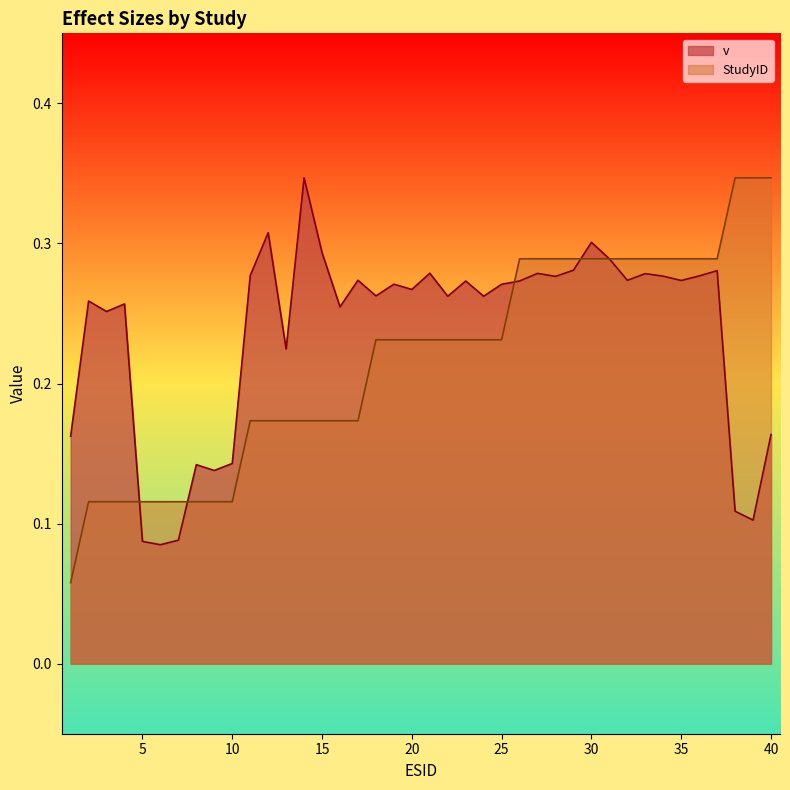

Reading left to right, list all the values displayed in this chart.

v: 1=0.2	2=0.3	3=0.3	4=0.3	5=0.1	6=0.1	7=0.1	8=0.1	9=0.1	10=0.1	11=0.3	12=0.3	13=0.2	14=0.3	15=0.3	16=0.3	17=0.3	18=0.3	19=0.3	20=0.3	21=0.3	22=0.3	23=0.3	24=0.3	25=0.3	26=0.3	27=0.3	28=0.3	29=0.3	30=0.3	31=0.3	32=0.3	33=0.3	34=0.3	35=0.3	36=0.3	37=0.3	38=0.1	39=0.1	40=0.2
StudyID: 1=0.1	2=0.1	3=0.1	4=0.1	5=0.1	6=0.1	7=0.1	8=0.1	9=0.1	10=0.1	11=0.2	12=0.2	13=0.2	14=0.2	15=0.2	16=0.2	17=0.2	18=0.2	19=0.2	20=0.2	21=0.2	22=0.2	23=0.2	24=0.2	25=0.2	26=0.3	27=0.3	28=0.3	29=0.3	30=0.3	31=0.3	32=0.3	33=0.3	34=0.3	35=0.3	36=0.3	37=0.3	38=0.3	39=0.3	40=0.3